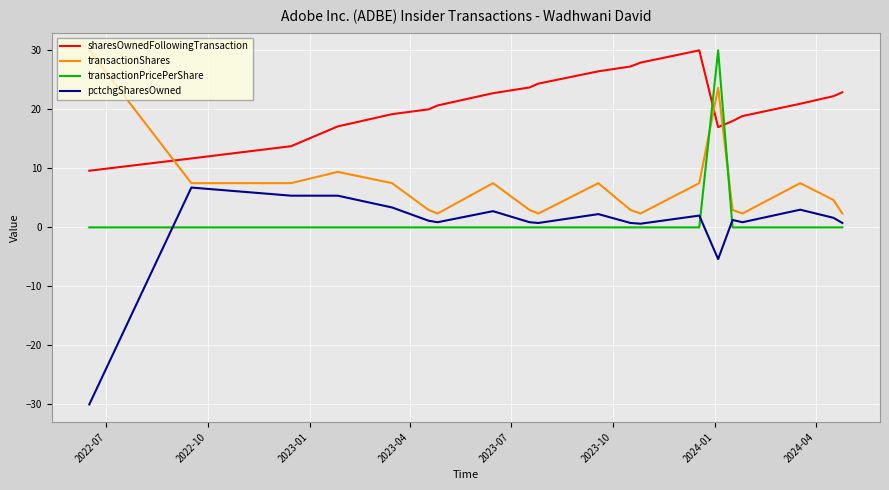

Which series has the largest range (max minus min)?

pctchgSharesOwned